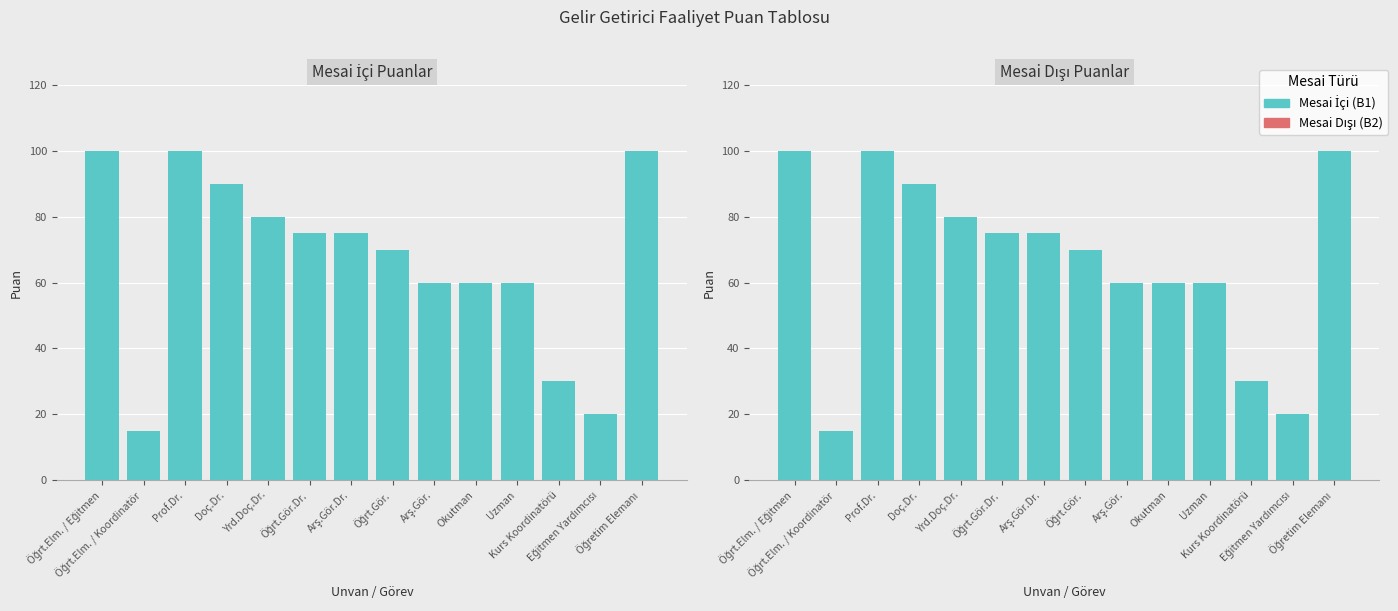

Reading left to right, what are all the values shown in this chart?

Mesai İçi (B1): Öğrt.Elm. / Eğitmen=100	Öğrt.Elm. / Koordinatör=15	Prof.Dr.=100	Doç.Dr.=90	Yrd.Doç.Dr.=80	Öğrt.Gör.Dr.=75	Arş.Gör.Dr.=75	Öğrt.Gör.=70	Arş.Gör.=60	Okutman=60	Uzman=60	Kurs Koordinatörü=30	Eğitmen Yardımcısı=20	Öğretim Elemanı=100
Mesai Dışı (B2): Öğrt.Elm. / Eğitmen=100	Öğrt.Elm. / Koordinatör=15	Prof.Dr.=100	Doç.Dr.=90	Yrd.Doç.Dr.=80	Öğrt.Gör.Dr.=75	Arş.Gör.Dr.=75	Öğrt.Gör.=70	Arş.Gör.=60	Okutman=60	Uzman=60	Kurs Koordinatörü=30	Eğitmen Yardımcısı=20	Öğretim Elemanı=100